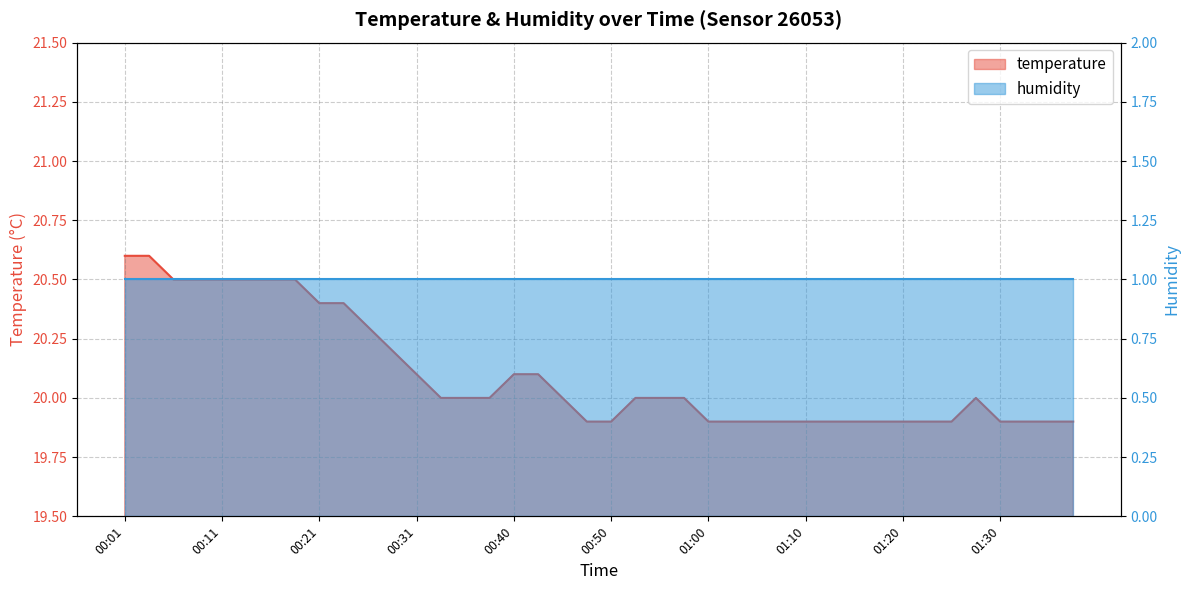

Reading left to right, what are all the values shown in this chart?

00:01=20.6	00:04=20.6	00:06=20.5	00:09=20.5	00:11=20.5	00:14=20.5	00:16=20.5	00:18=20.5	00:21=20.4	00:23=20.4	00:26=20.3	00:28=20.2	00:31=20.1	00:33=20.0	00:36=20.0	00:38=20.0	00:40=20.1	00:43=20.1	00:45=20.0	00:48=19.9	00:50=19.9	00:53=20.0	00:55=20.0	00:58=20.0	01:00=19.9	01:03=19.9	01:05=19.9	01:08=19.9	01:10=19.9	01:13=19.9	01:15=19.9	01:18=19.9	01:20=19.9	01:23=19.9	01:25=19.9	01:28=20.0	01:30=19.9	01:32=19.9	01:35=19.9	01:37=19.9